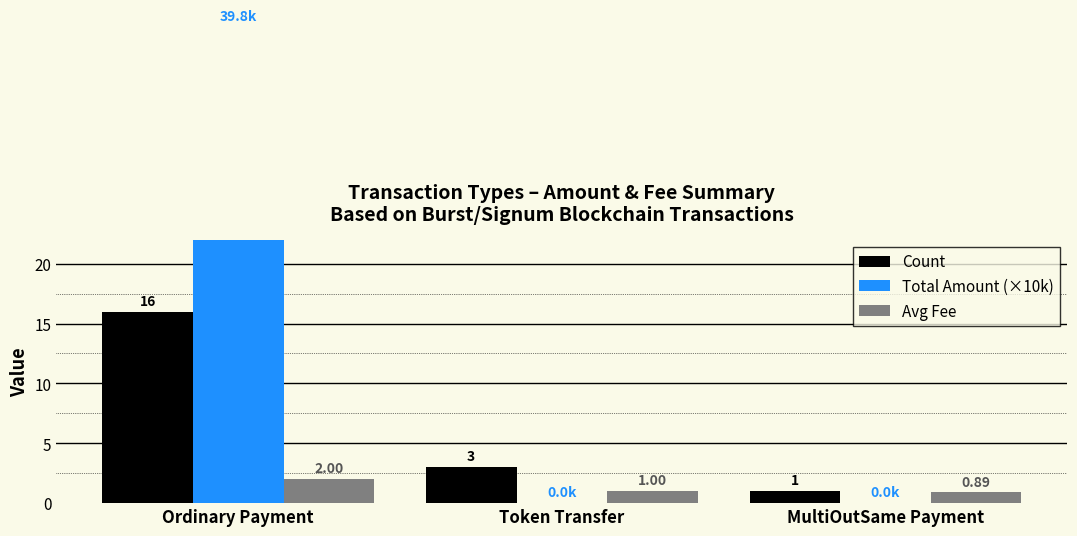

How many bars are there in each group?

3